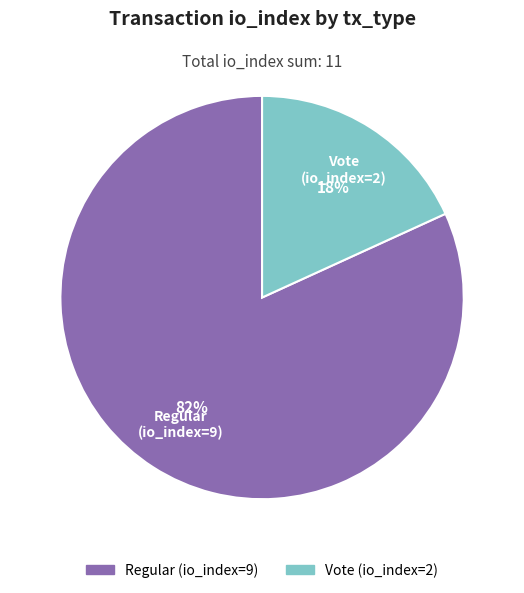

To the nearest percent, what is the average slice percentage?

50%